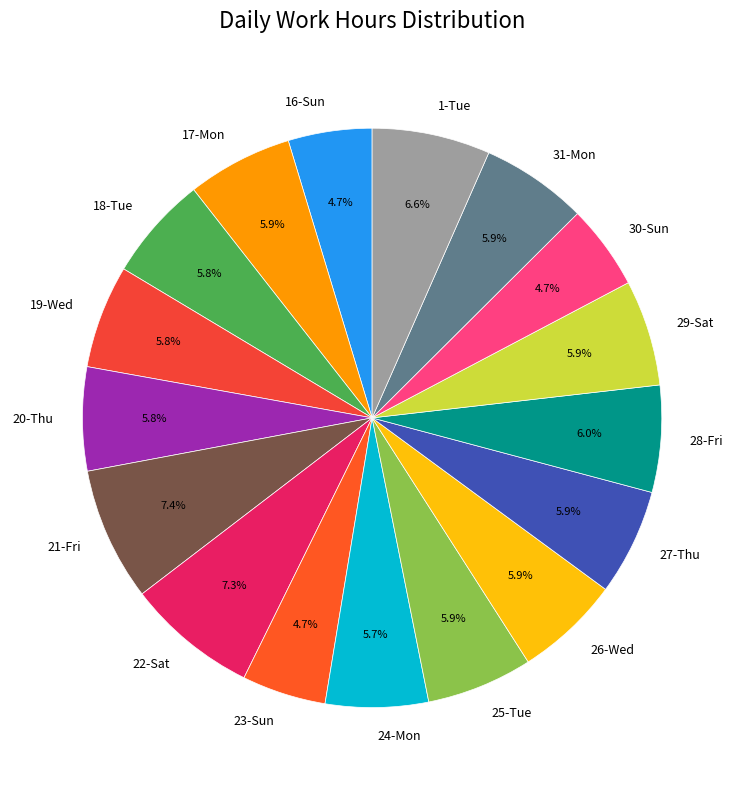

True or false: 30-Sun accounts for 5% of the total.

True